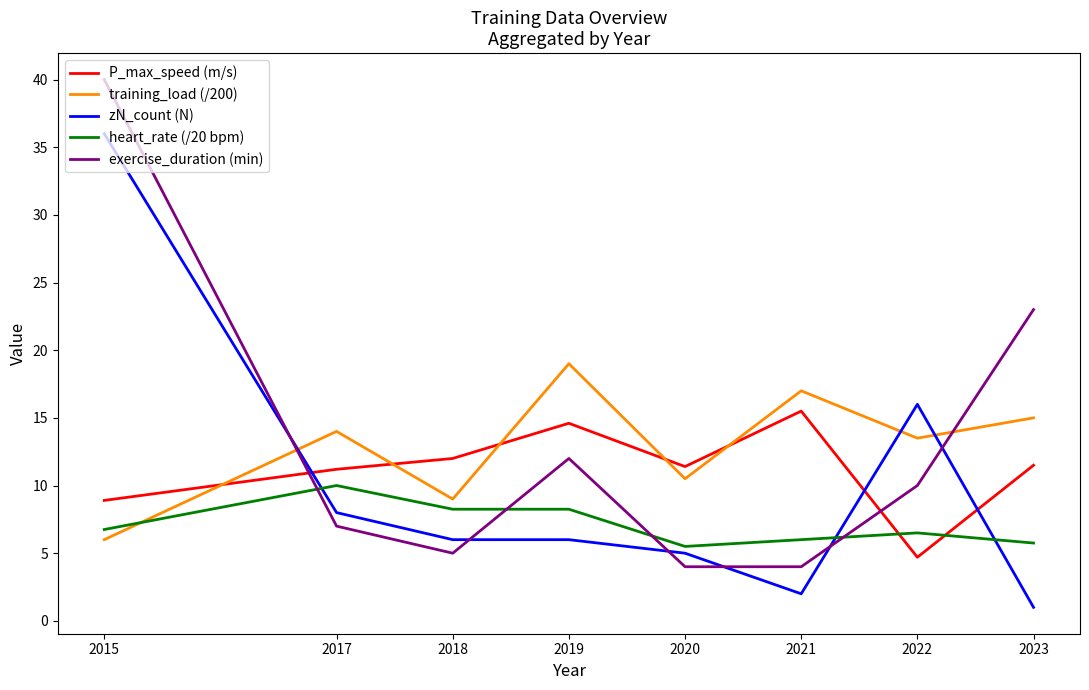

How many lines are shown in the chart?

5